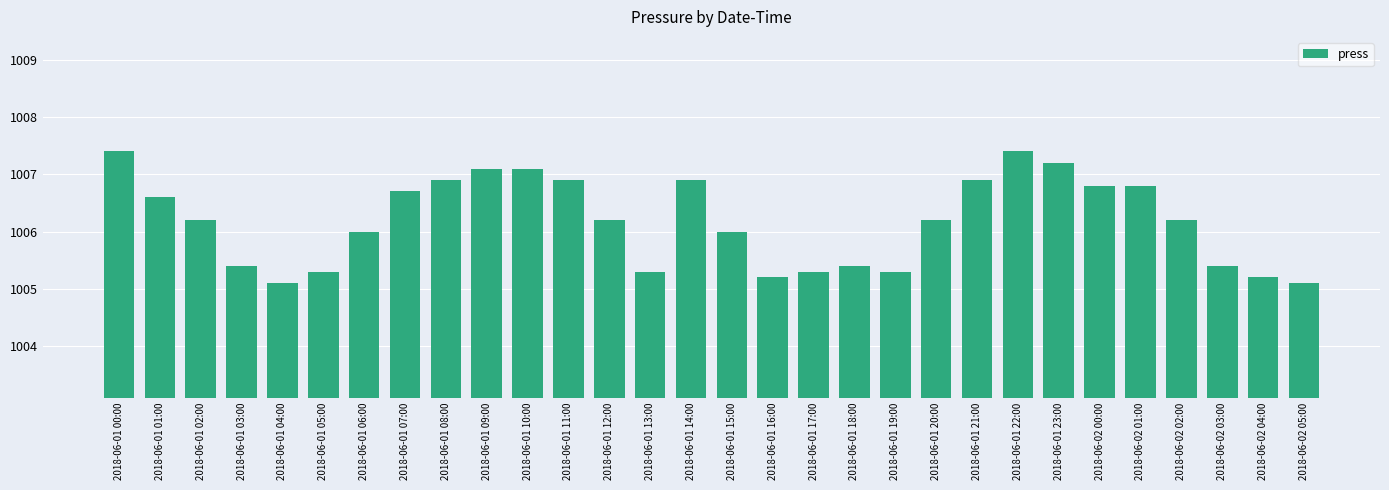

Does the chart contain stacked bars?

No